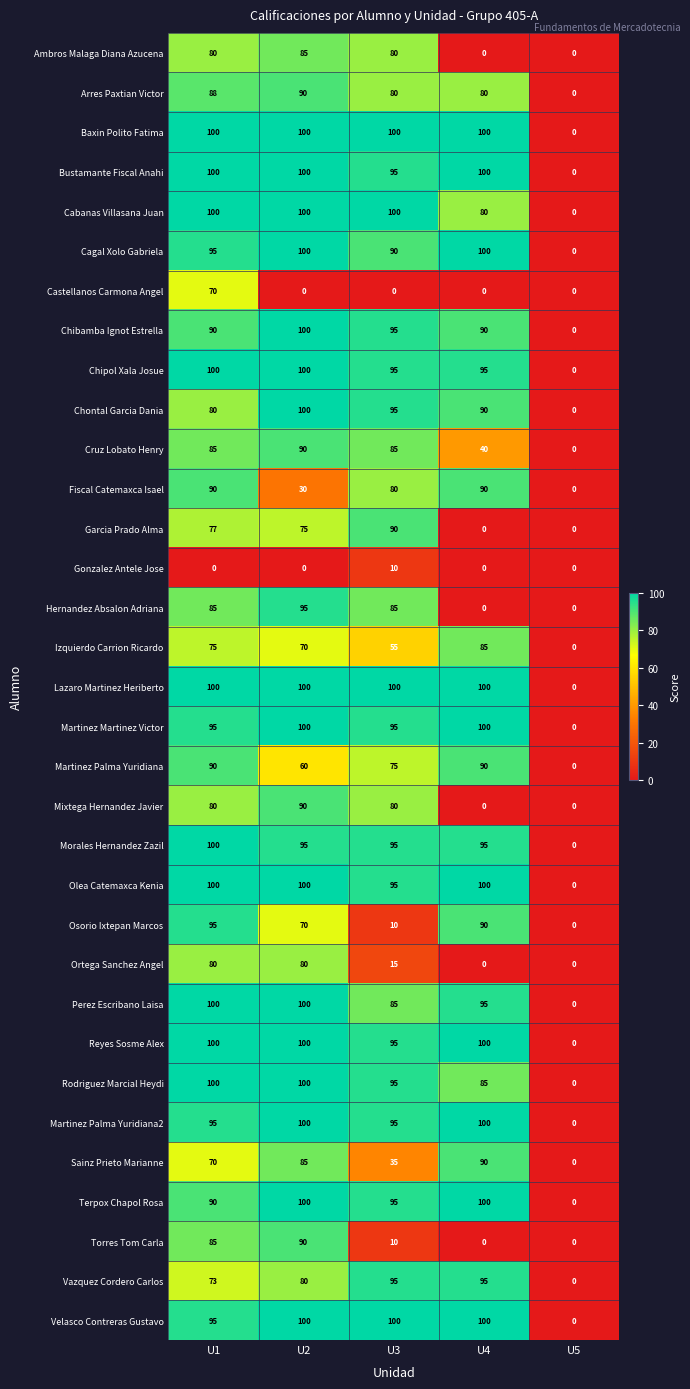

What value does the Chibamba Ignot Estrella series have at U4, to the nearest 5?

90